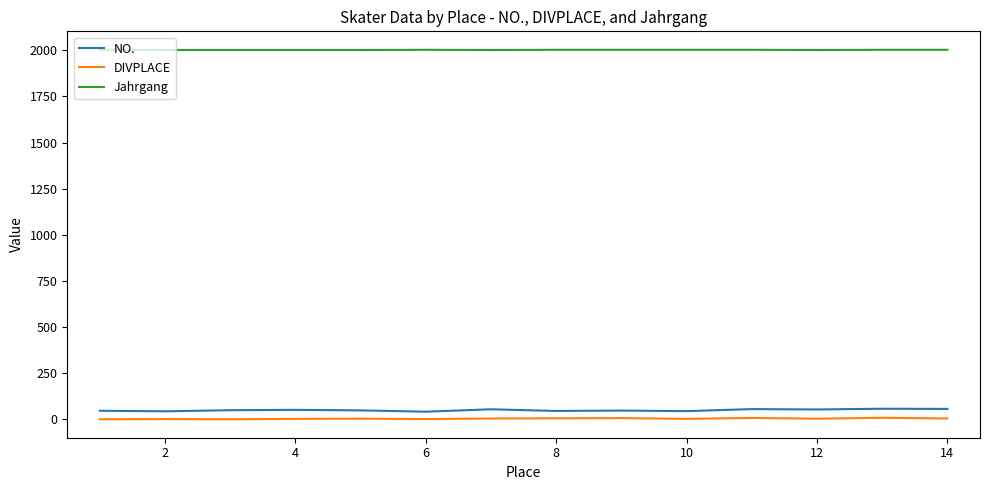

True or false: Jahrgang and NO. intersect in this chart.

False